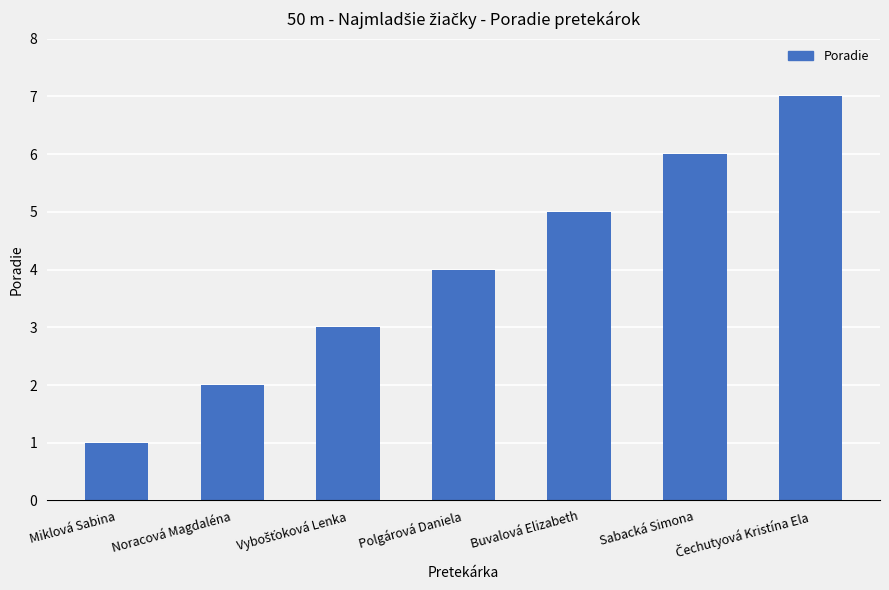

What is the difference between the maximum and minimum values?

6